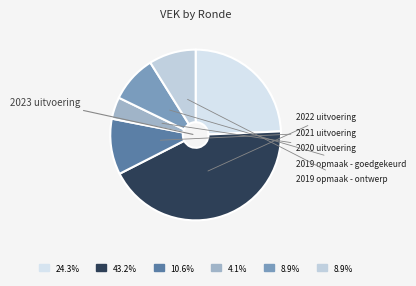

Approximately how many times larger is the value at 2019 opmaak - ontwerp compared to 2023 uitvoering?

0.4